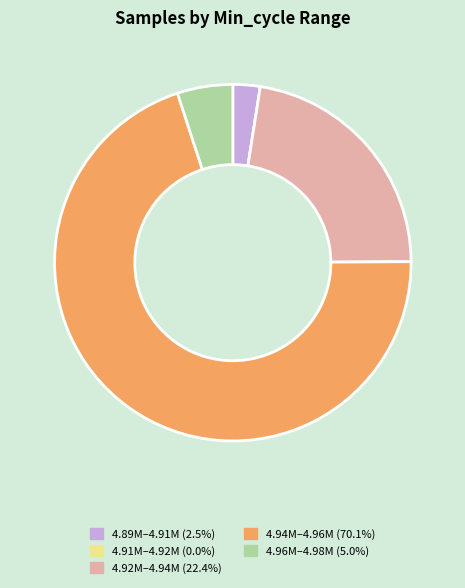

Does any single category account for the majority?

Yes